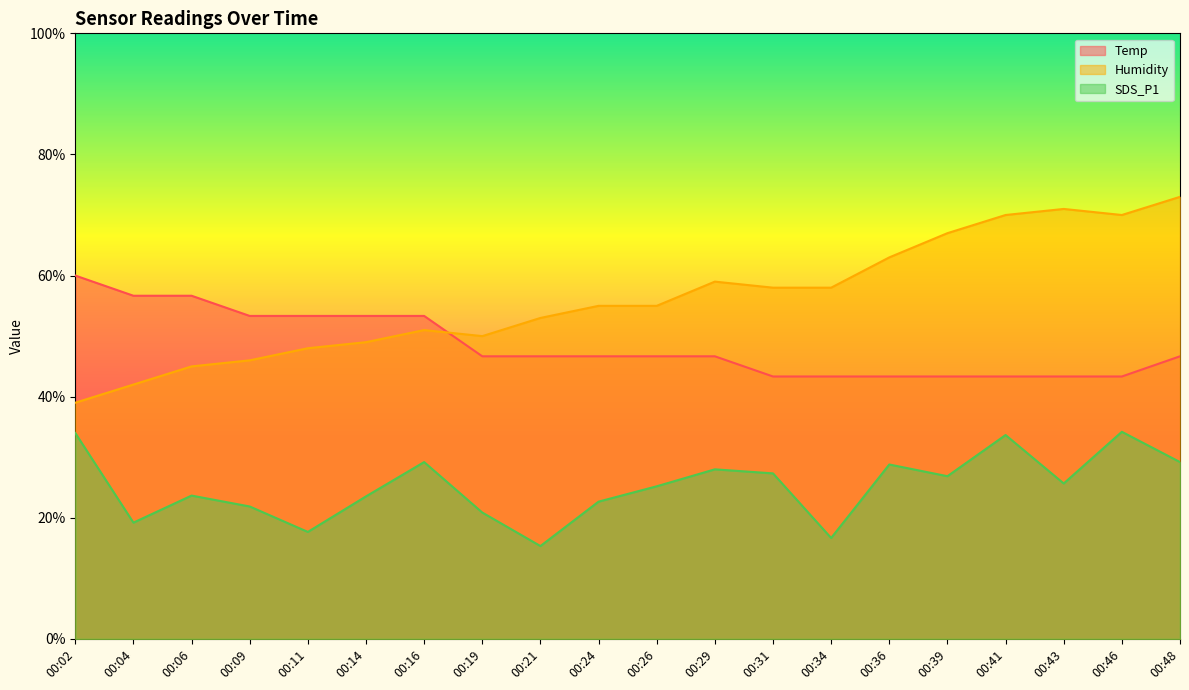

Which series has the largest range (max minus min)?

Humidity